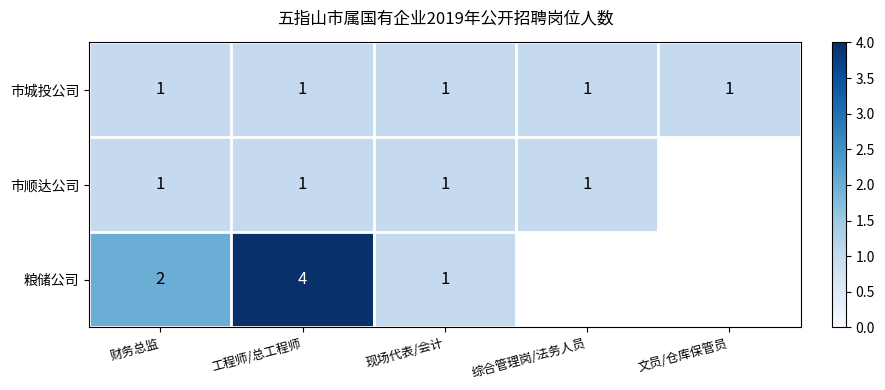

Which series changed the most between 财务总监 and 工程师/总工程师?

粮储公司